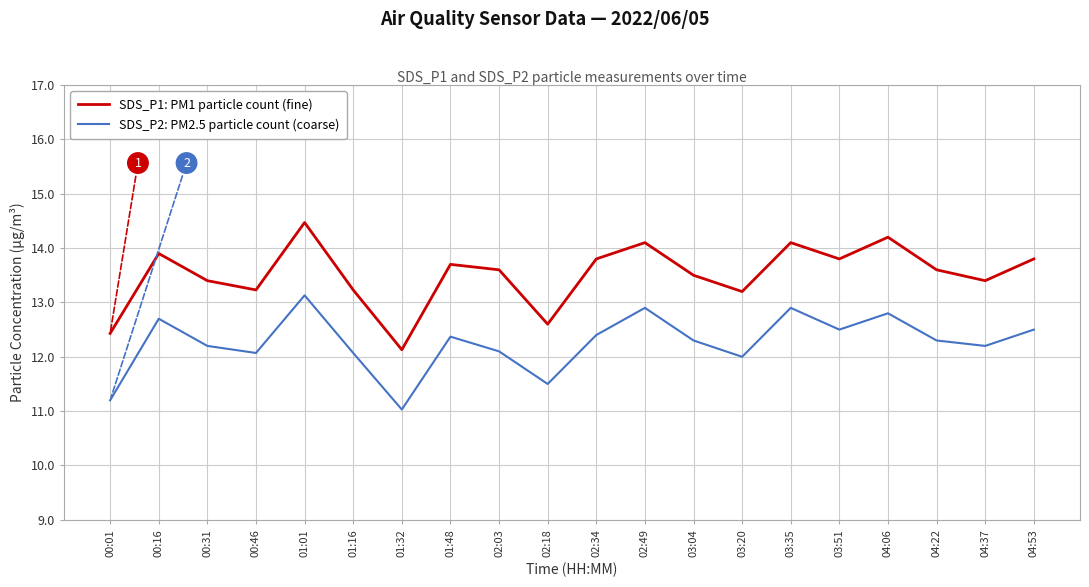

The SDS_P1: PM1 particle count (fine) series shows 20.7 at 03:35. True or false?

False